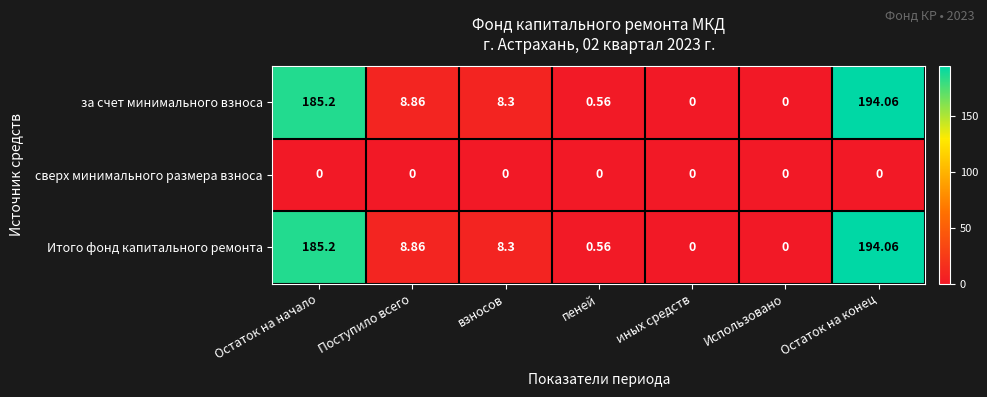

At which category is the sum across all series the highest?

Остаток на конец